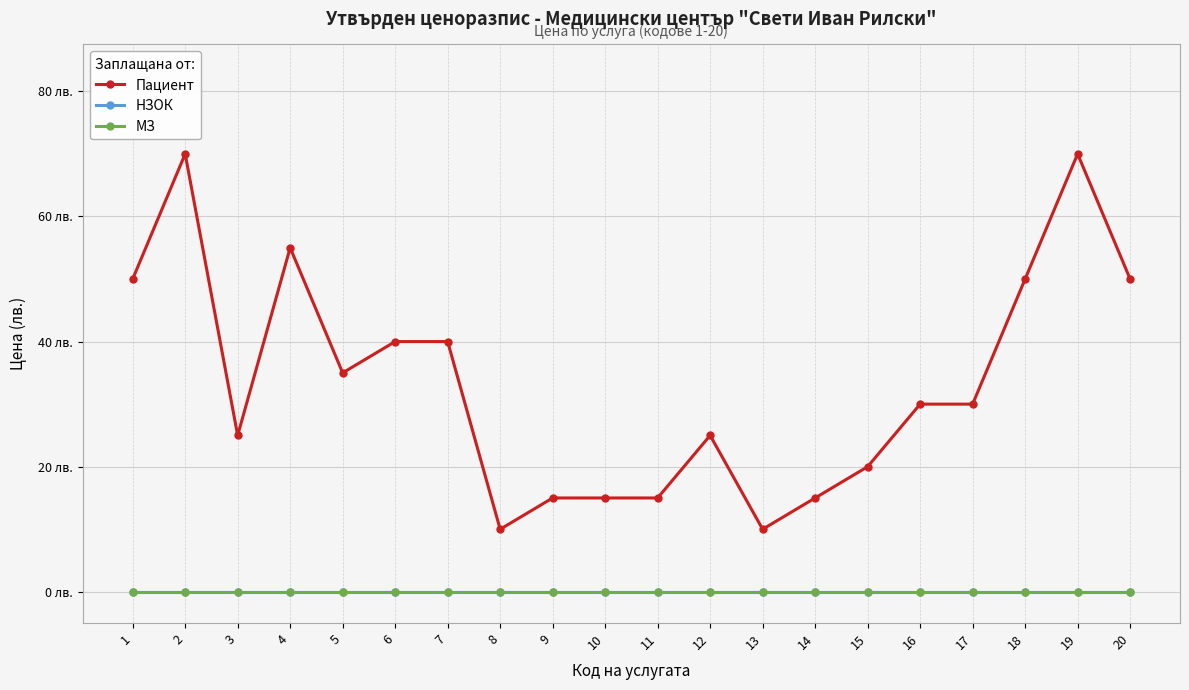

Does the chart have visible grid lines?

Yes